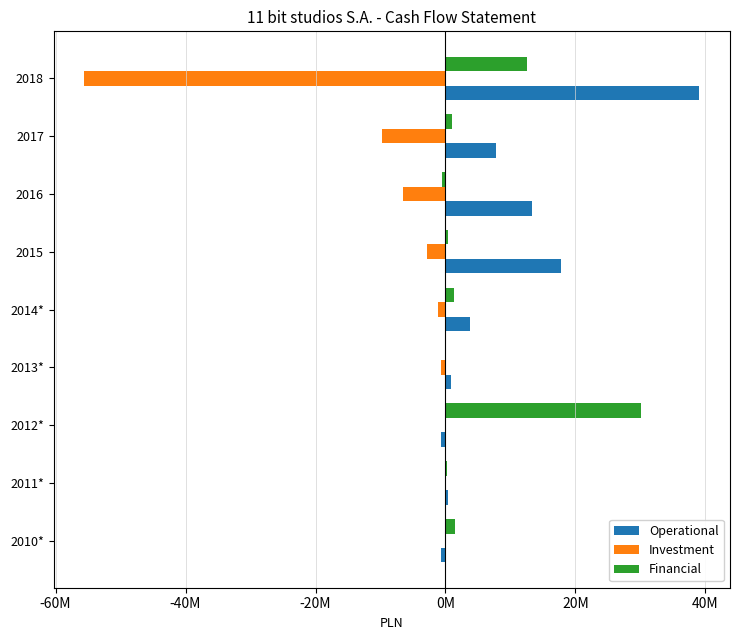

What are all the series names shown in the legend?

Operational, Investment, Financial